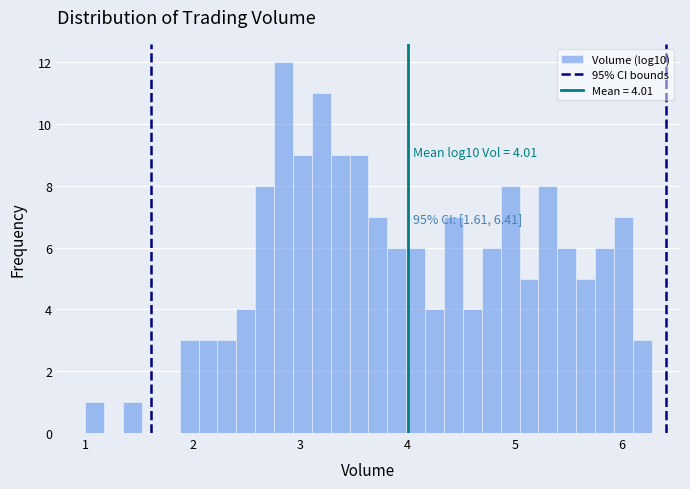

Around what value on the x-axis is the tallest bar? Give the approximate position of its centre, as read against the axis.

2.8